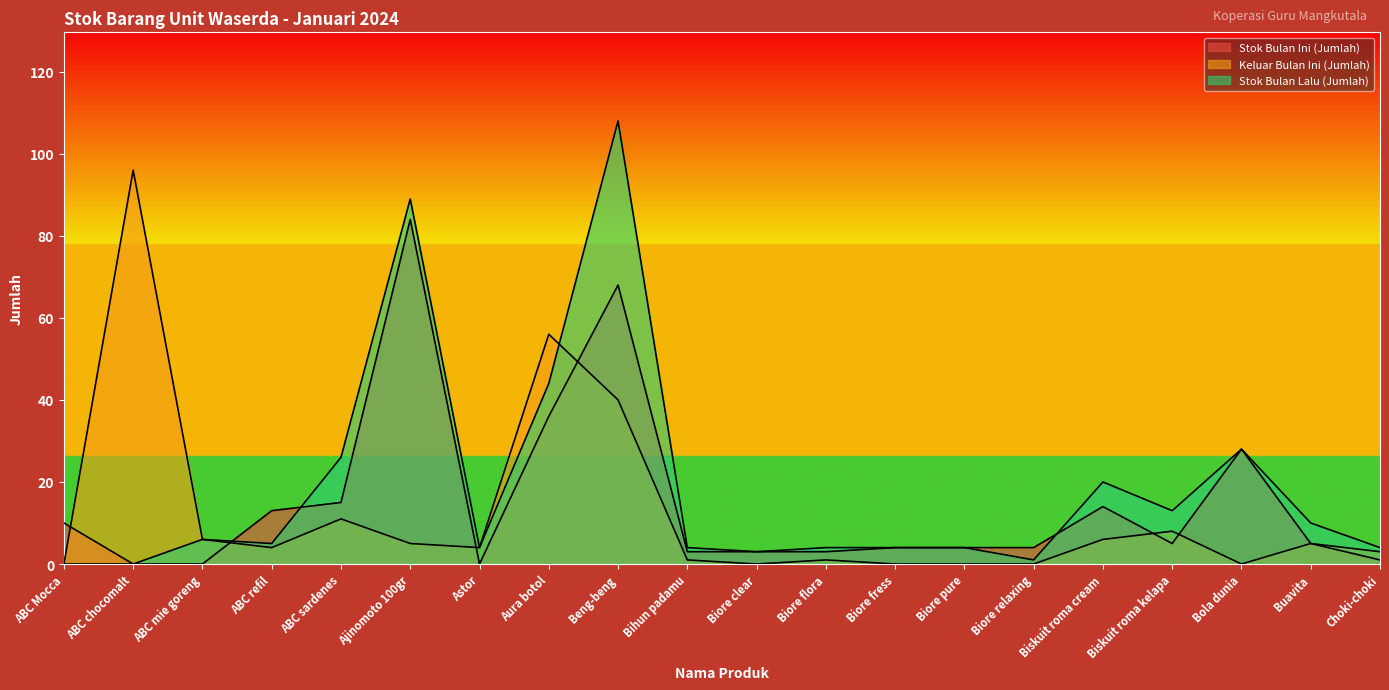

How many intersections are there between Stok Bulan Lalu (Jumlah) and Keluar Bulan Ini (Jumlah)?

1